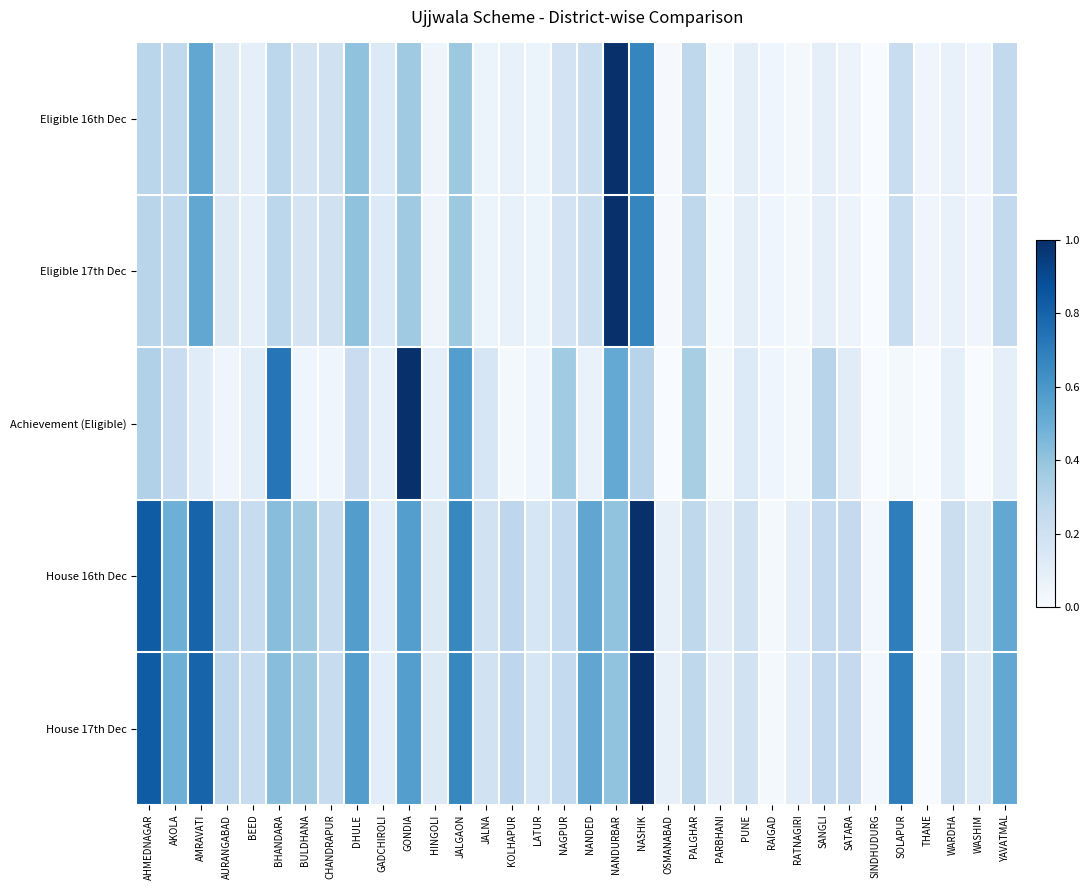

Rank the series at HINGOLI from highest to lowest value.

House 16th Dec, House 17th Dec, Achievement (Eligible), Eligible 17th Dec, Eligible 16th Dec